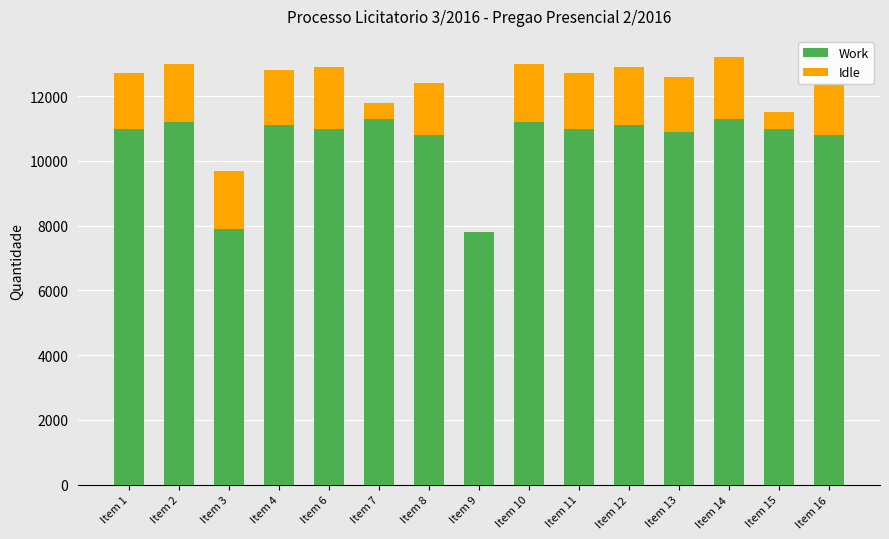

The value of Work at Item 4 is 11100. True or false?

True